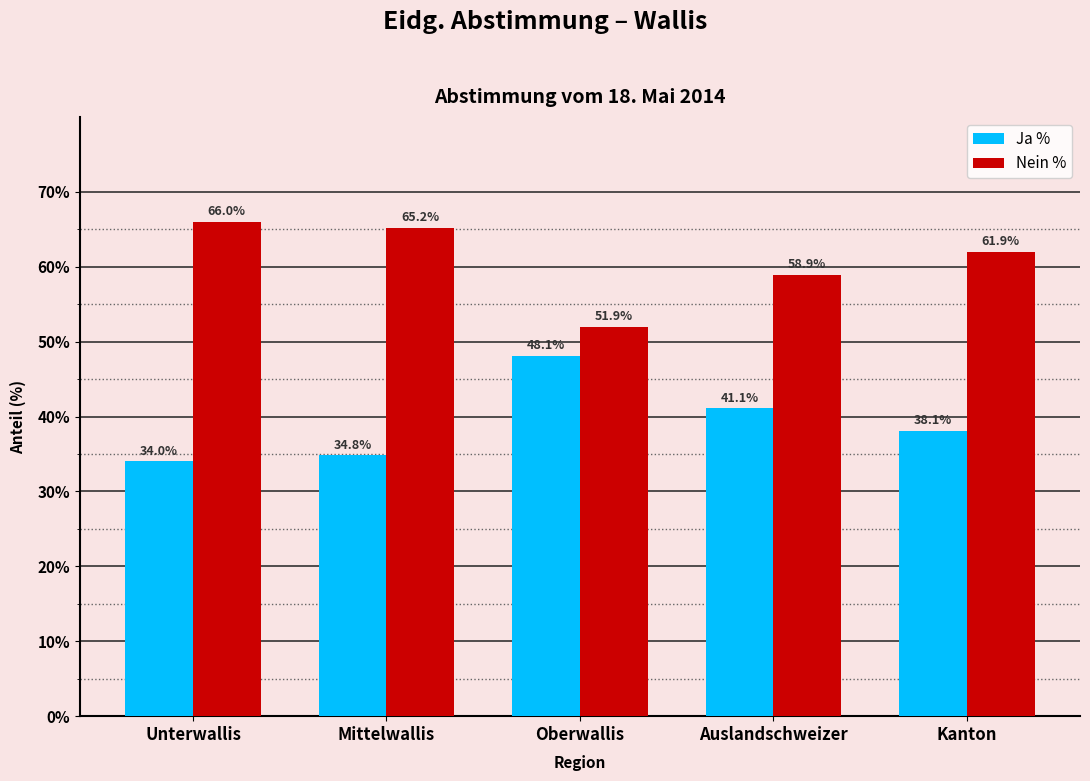

What is the spread (max minus min) of values at Unterwallis?

32.0